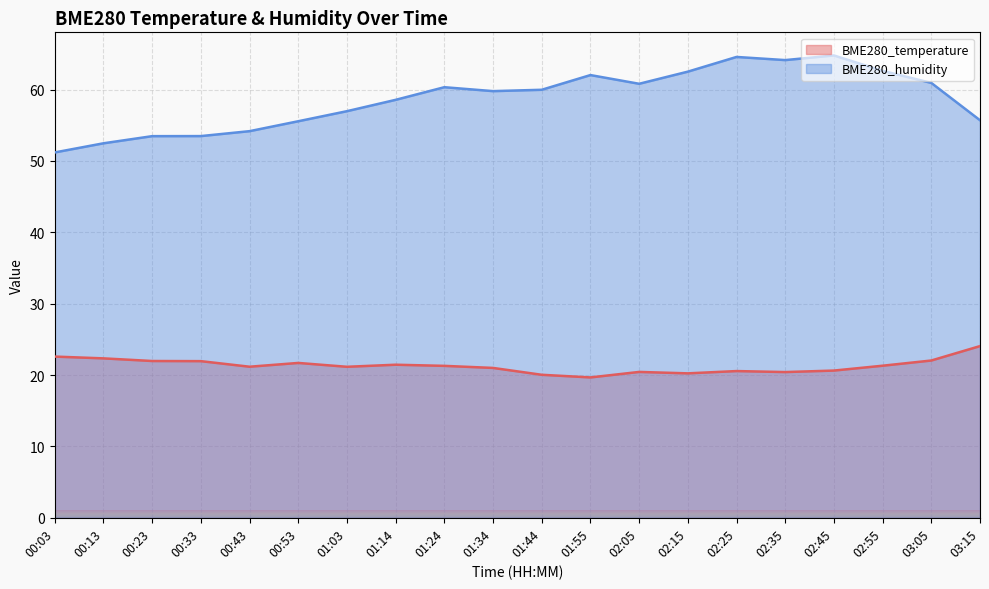

What are all the series names shown in the legend?

BME280_temperature, BME280_humidity